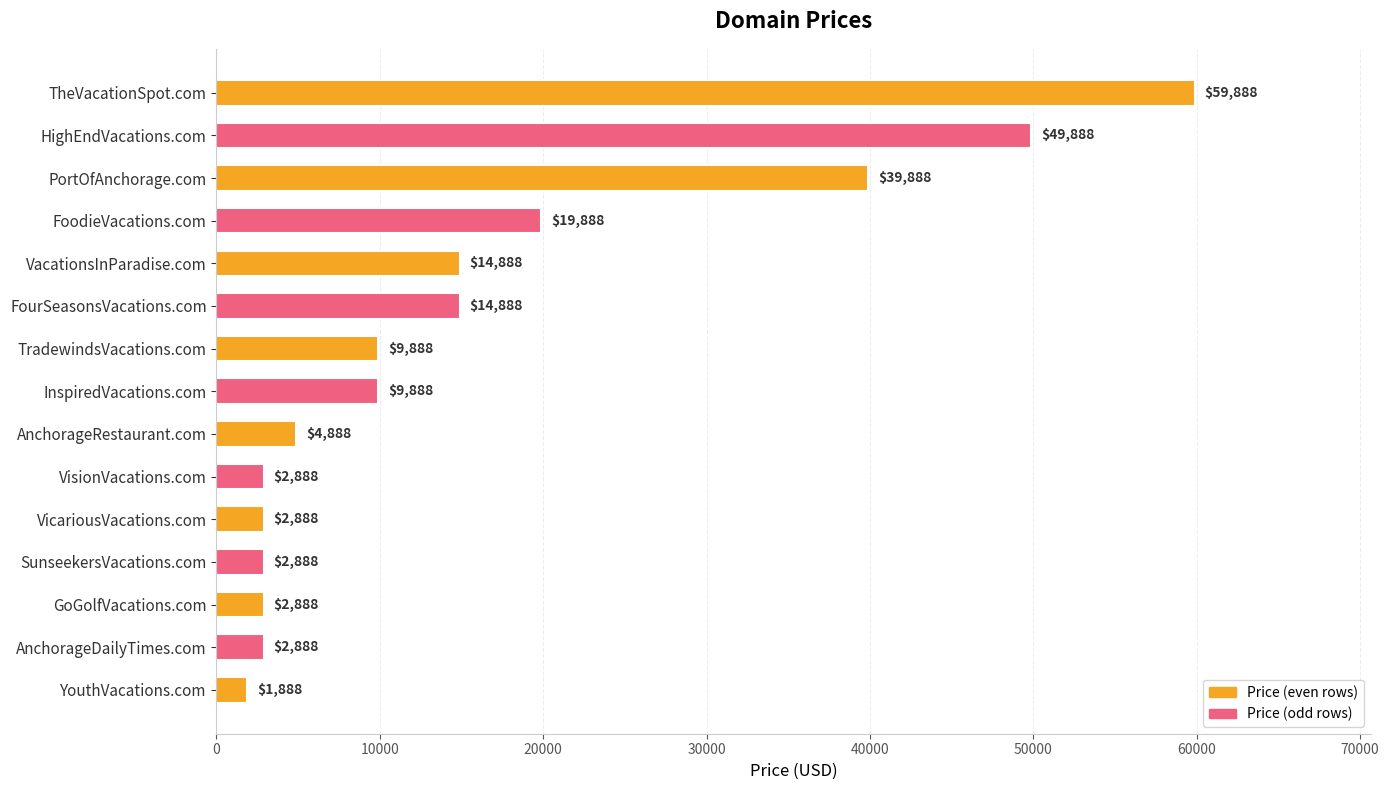

Is it true that the value at VisionVacations.com is 2888?

True